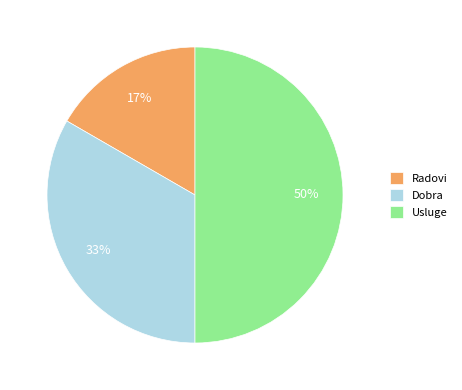

To the nearest percent, what percentage of the pie is Usluge?

50%